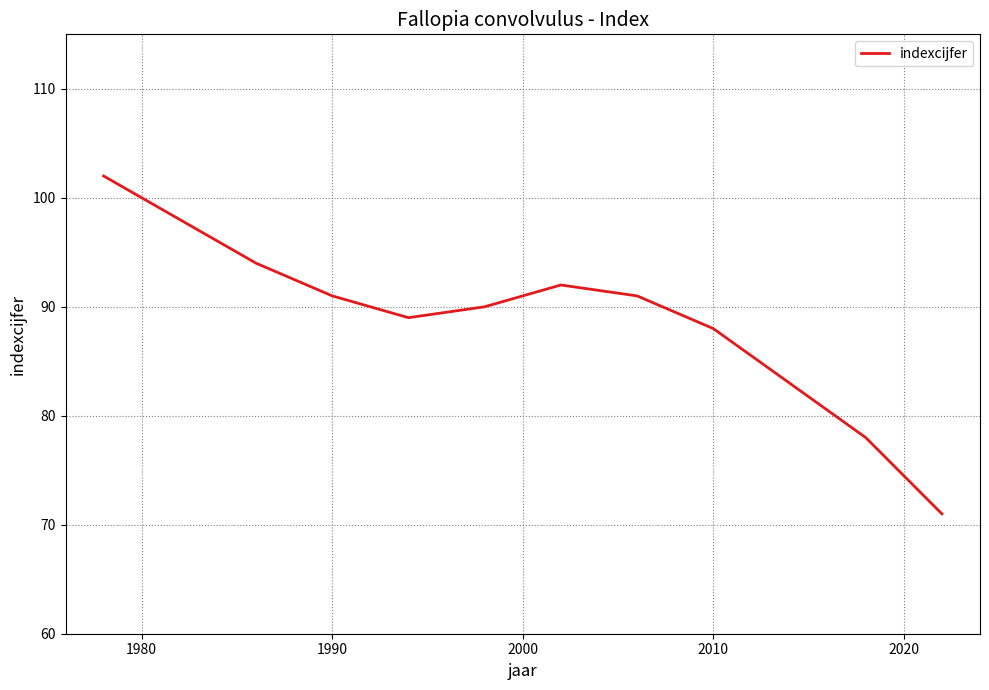

What is the difference between the maximum and minimum values?

31